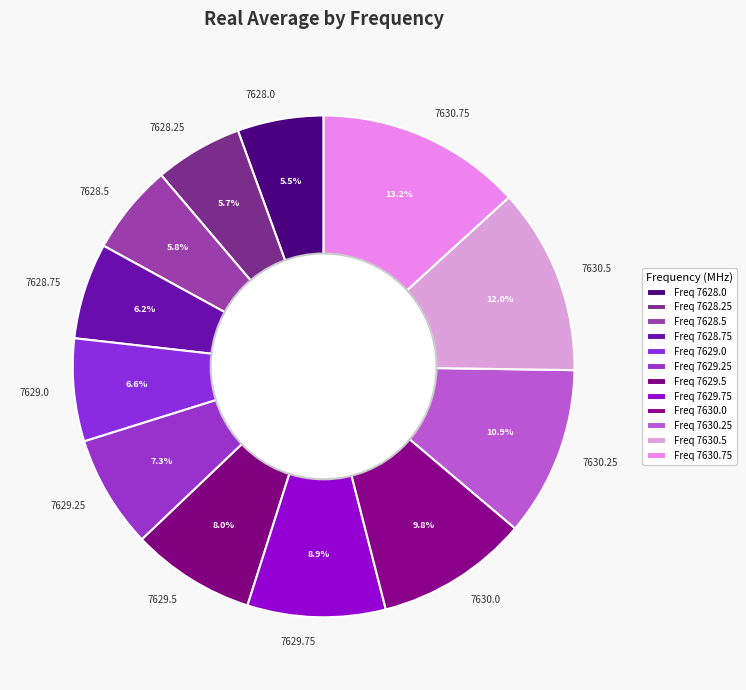

Combined, what portion of the pie is 7630.25 and 7628.75?

17.1%